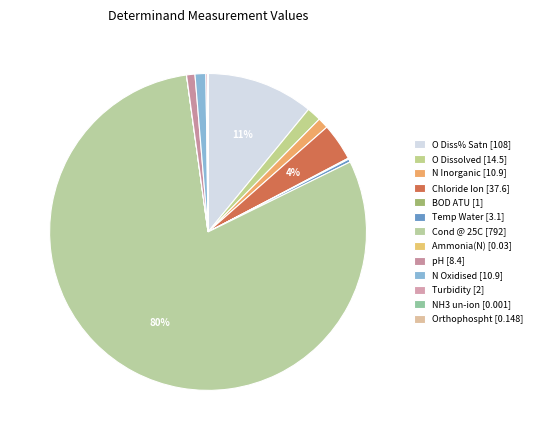

Between pH and NH3 un-ion, which is larger?

pH